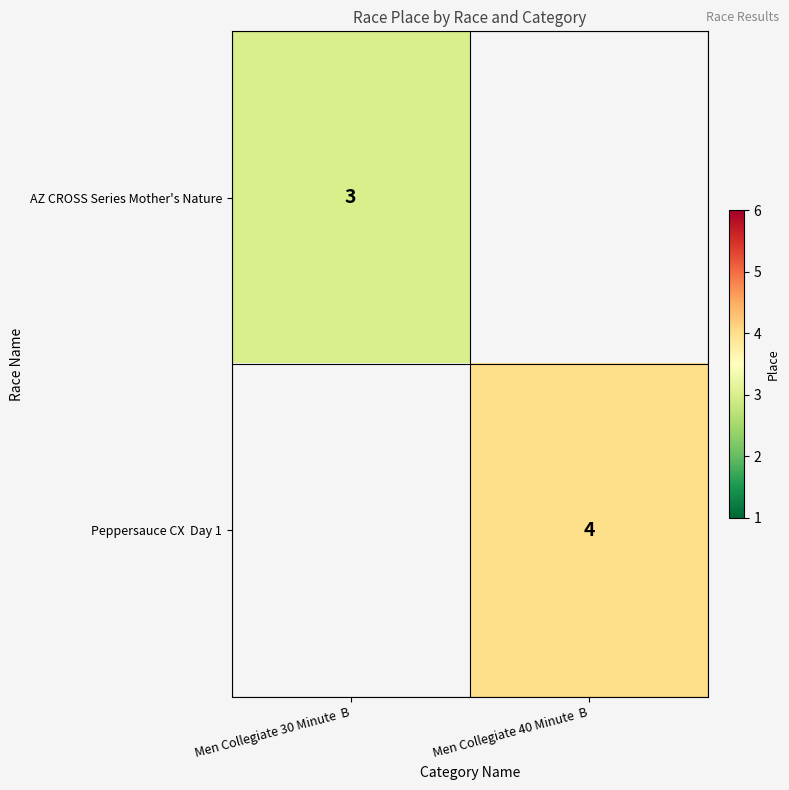

What is the greatest value displayed?

4.0